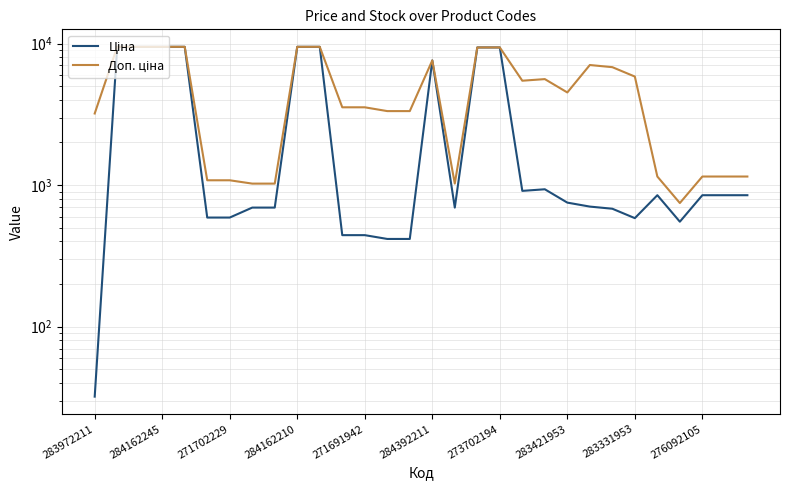

At which label is Доп. ціна closest to 5113?

19